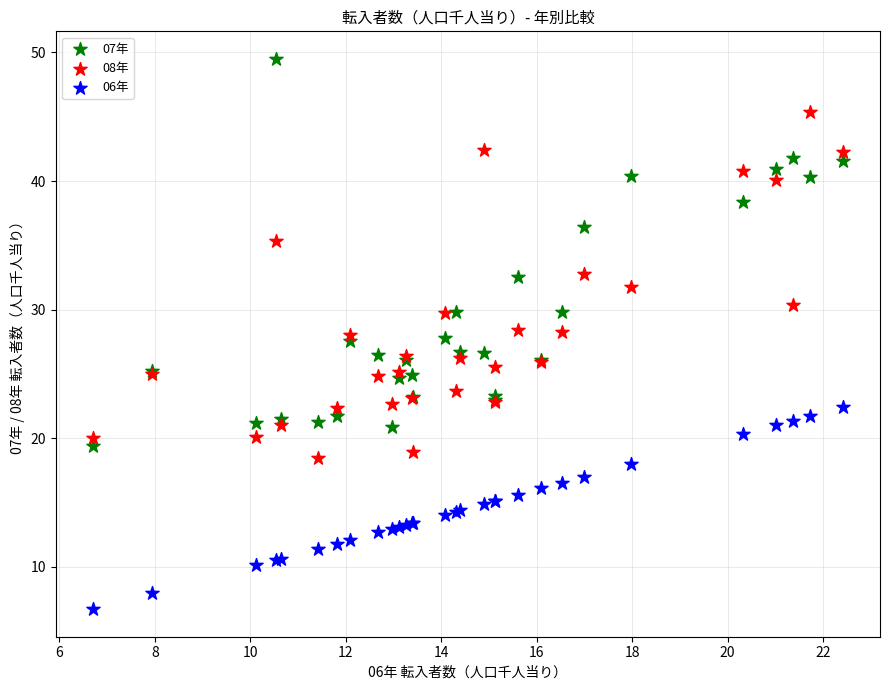

Which series contains the lowest Y value?

06年